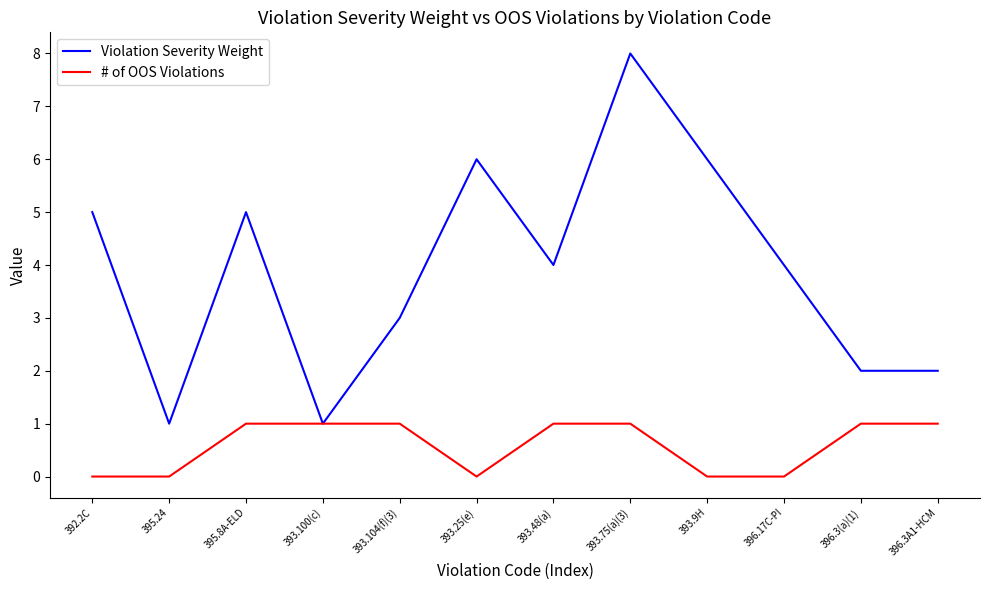

True or false: Violation Severity Weight has more than 1 interior local peaks.

True